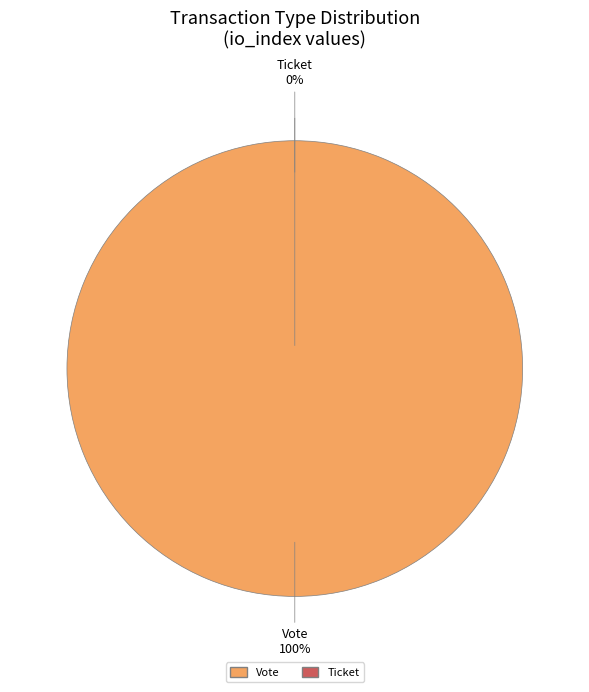

To the nearest percent, what percentage of the pie is Vote?

100%